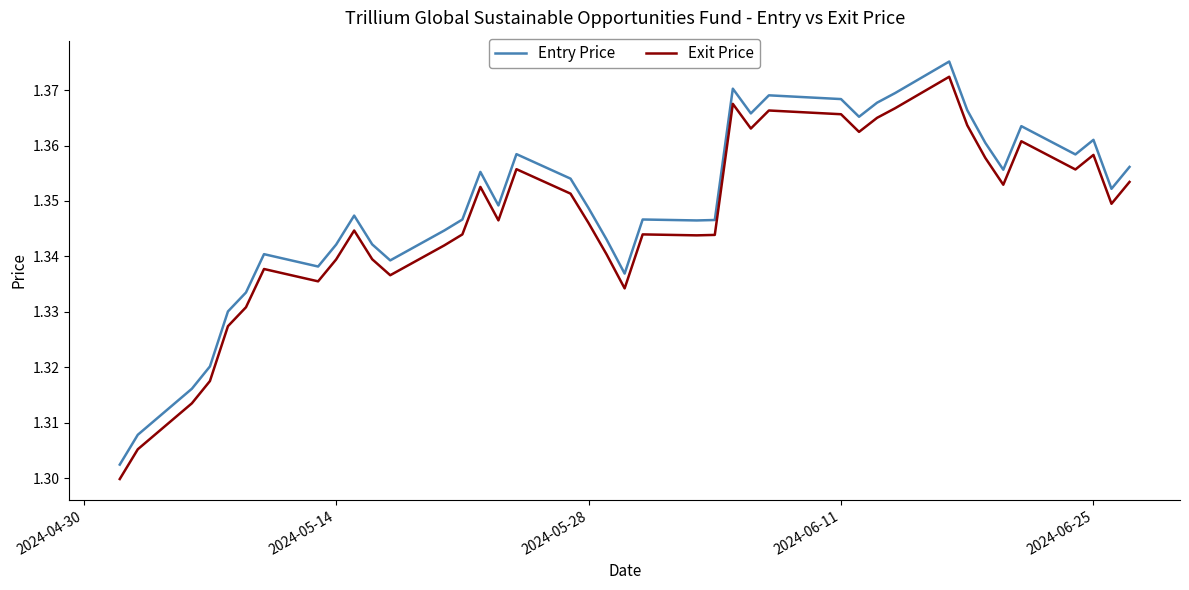

Which series has the largest total across all categories?

Entry Price